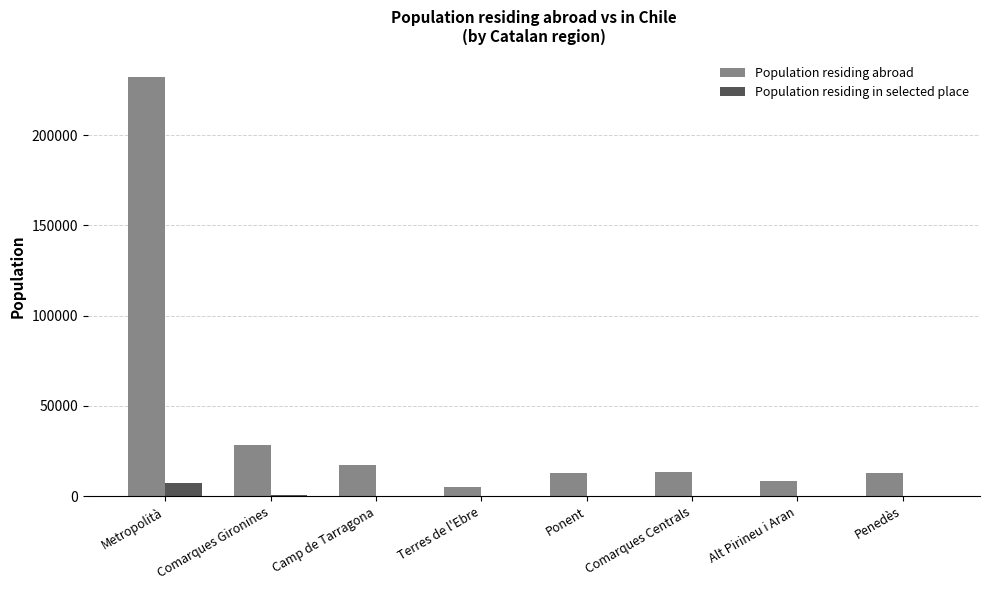

Is the value of Population residing abroad at Metropolità greater than the value of Population residing in selected place at Penedès?

Yes